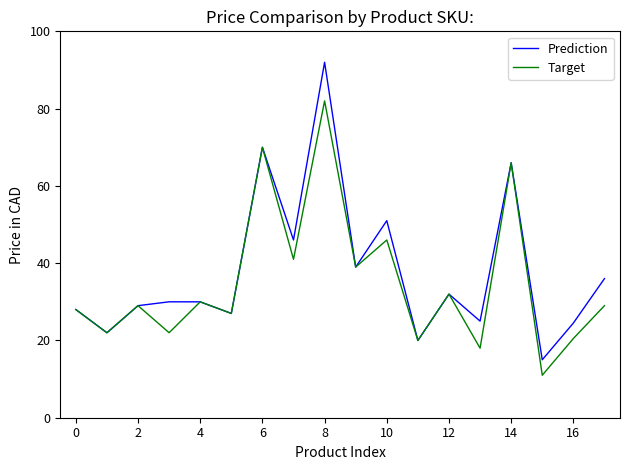

What is the lowest value of the Prediction series?

15.0